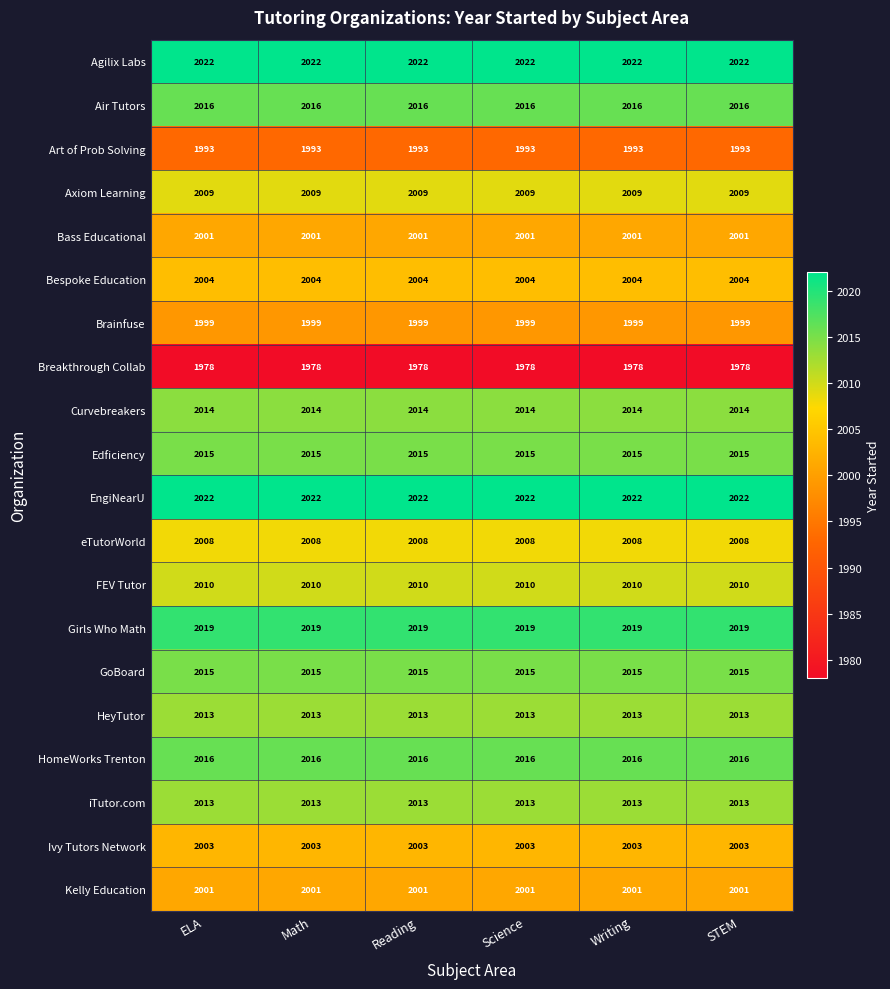

How many data points does each series have?

6